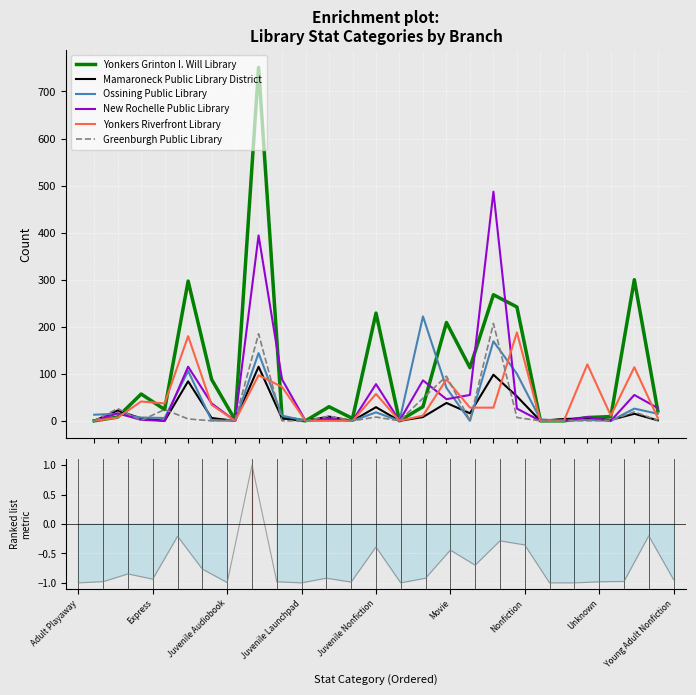

True or false: Yonkers Riverfront Library and New Rochelle Public Library intersect in this chart.

True